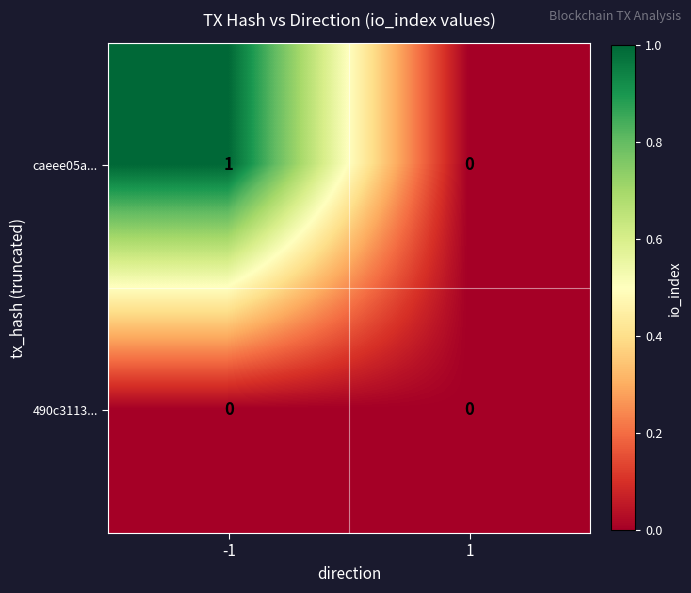

Which series has the largest total across all categories?

caeee05a...